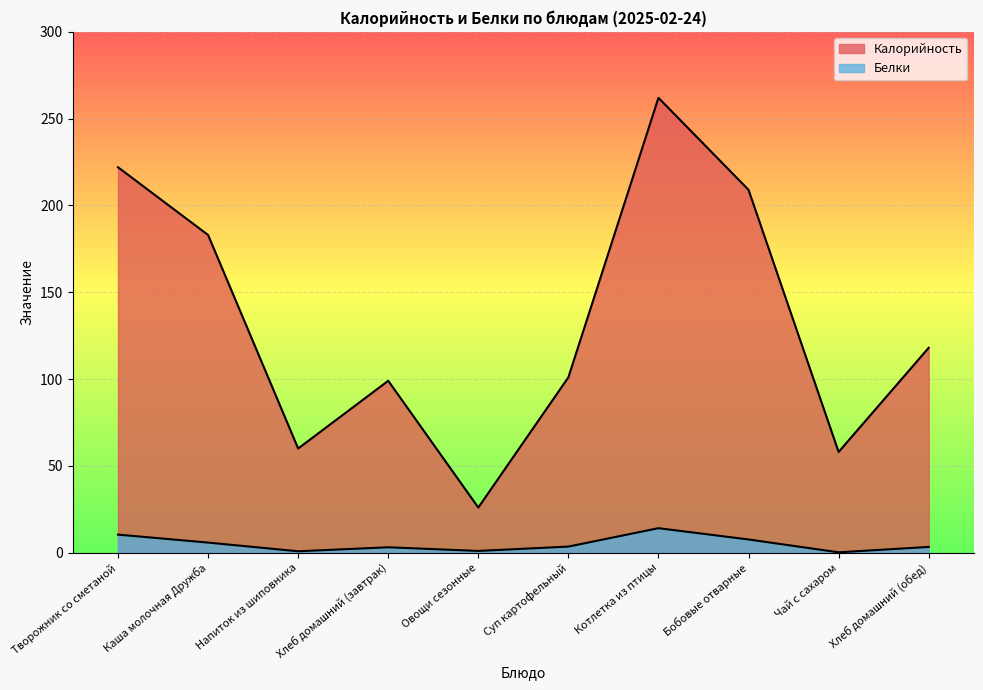

True or false: Калорийность and Белки intersect in this chart.

False